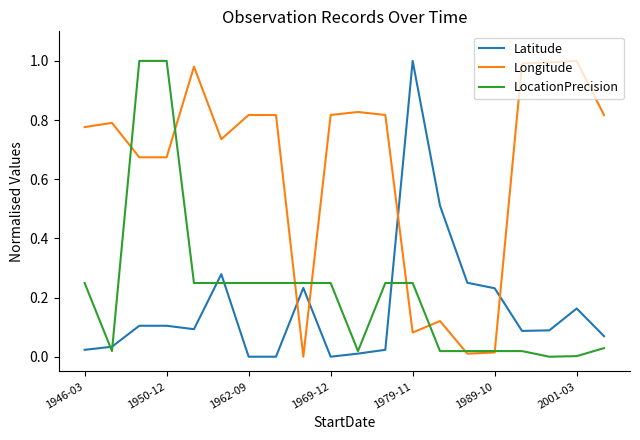

After their last crossing, which series has the higher values: Longitude or Latitude?

Longitude